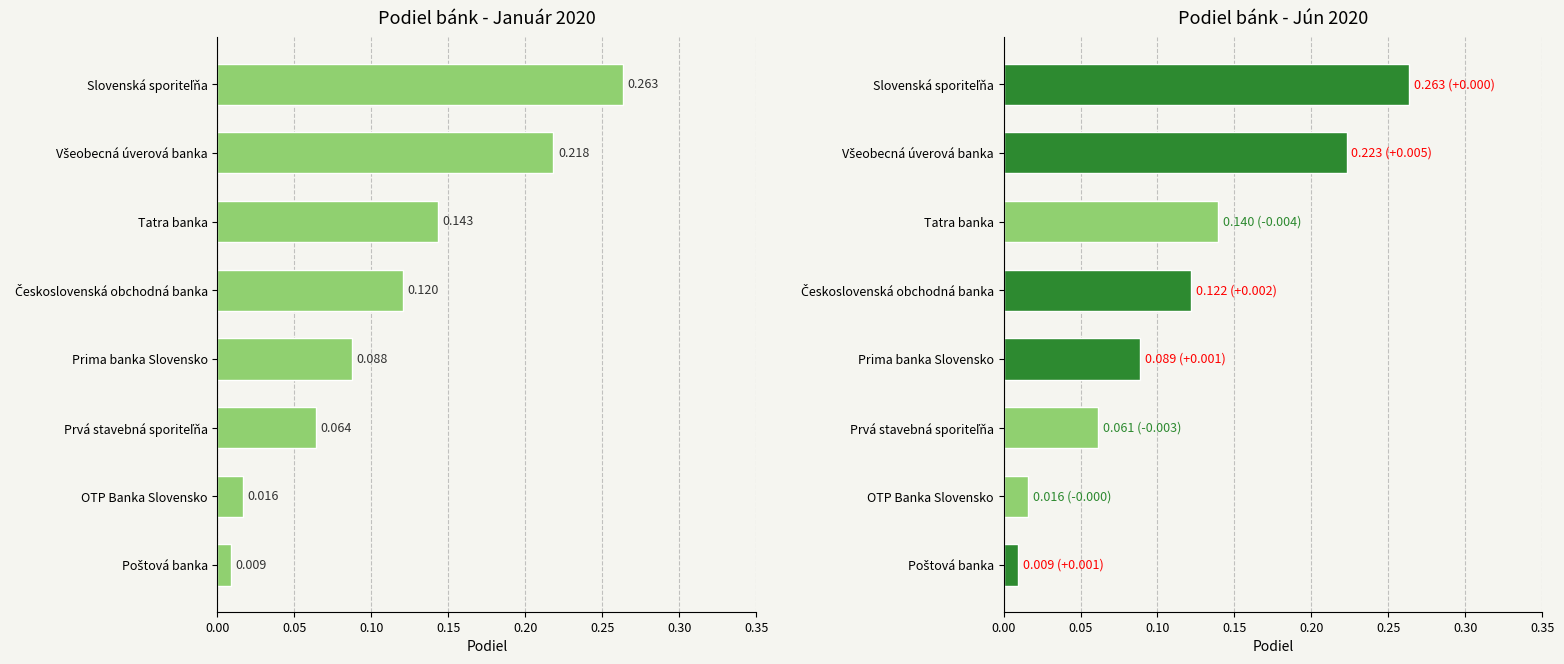

List the series in order of their overall mean, highest first.

Jún 2020, Január 2020